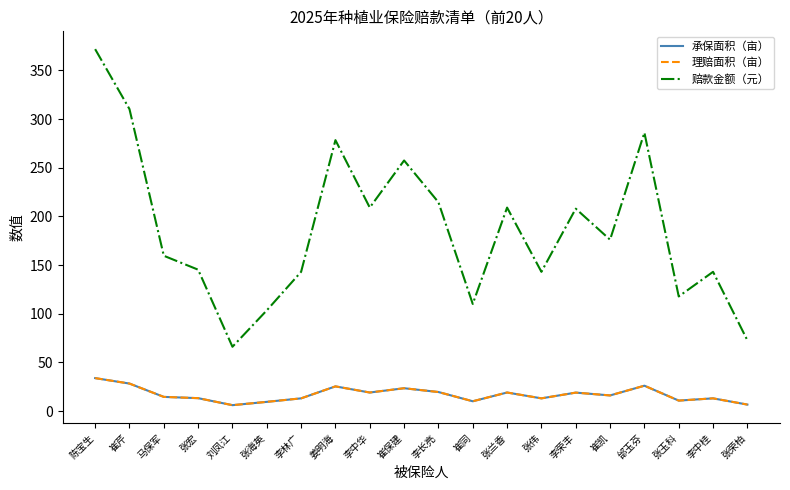

True or false: 承保面积（亩） and 赔款金额（元） cross at least once.

False